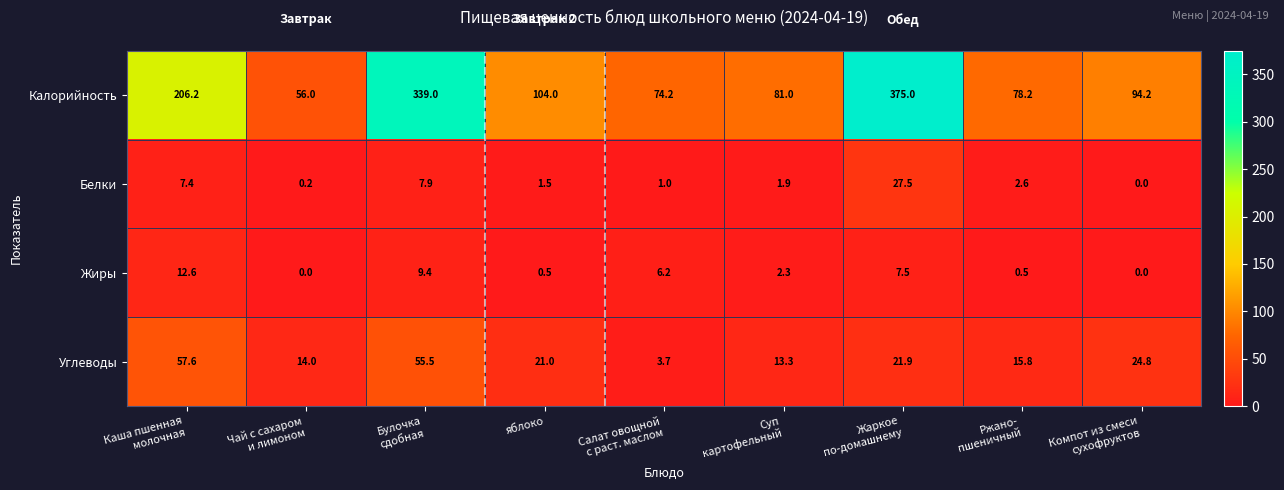

What is the maximum value shown in the chart?

375.0